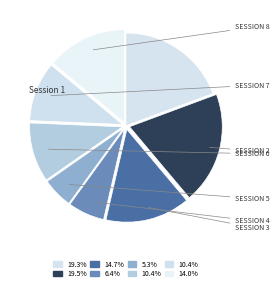

To the nearest percent, what is the average slice percentage?

12%